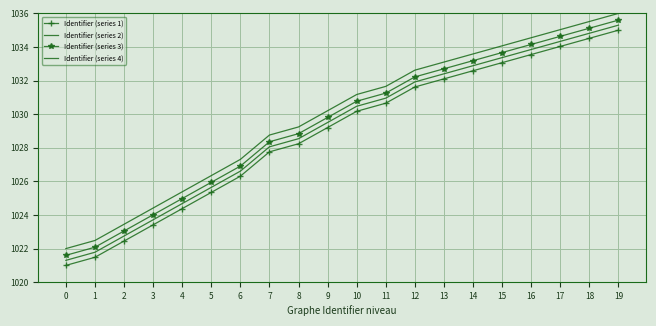

Rank the categories by Identifier (series 2) value from highest to lowest.

19, 18, 17, 16, 15, 14, 13, 12, 11, 10, 9, 8, 7, 6, 5, 4, 3, 2, 1, 0